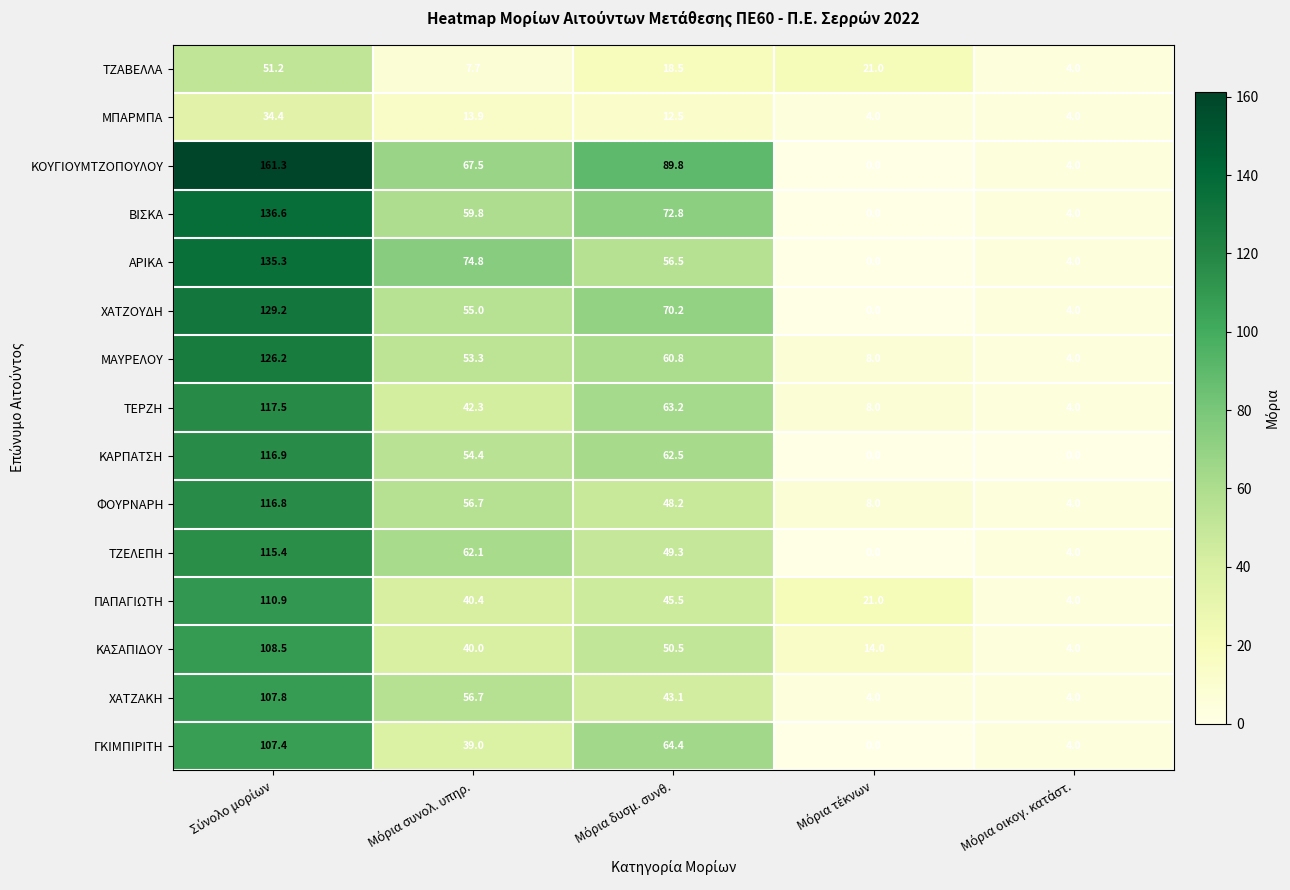

Which series has the largest range (max minus min)?

ΚΟΥΓΙΟΥΜΤΖΟΠΟΥΛΟΥ